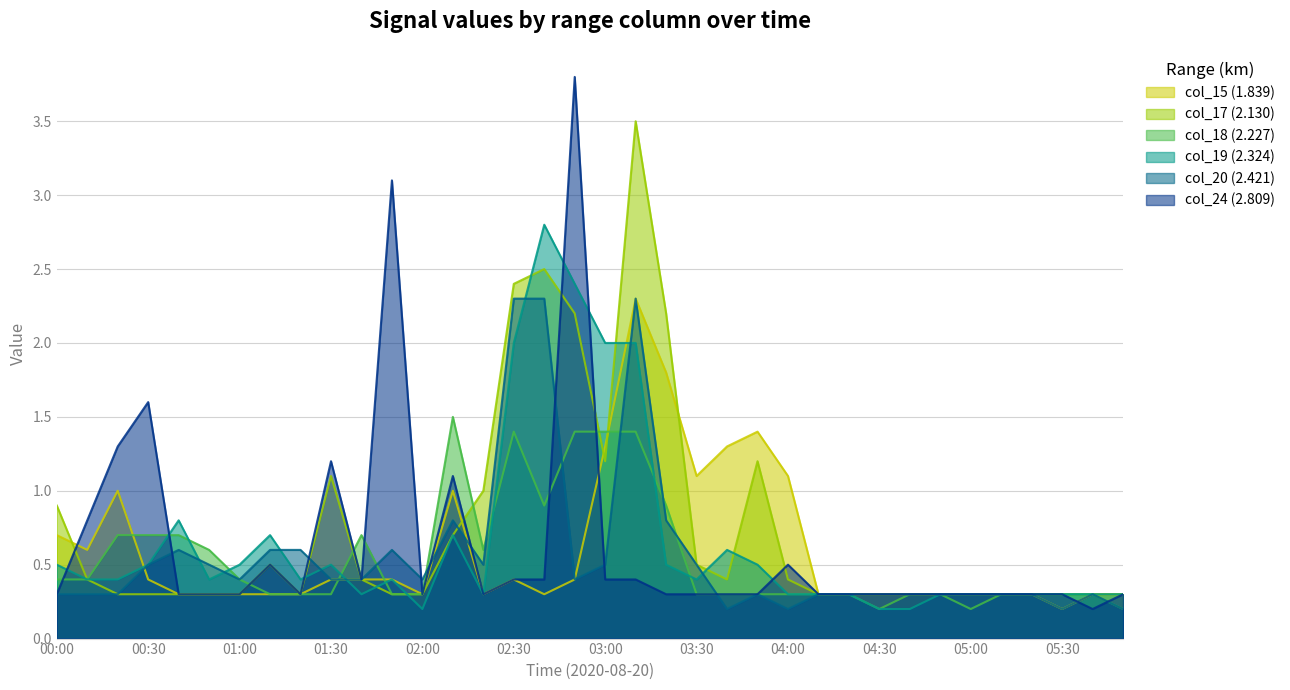

Read the col_18 (2.227) value at 02:40.

0.9